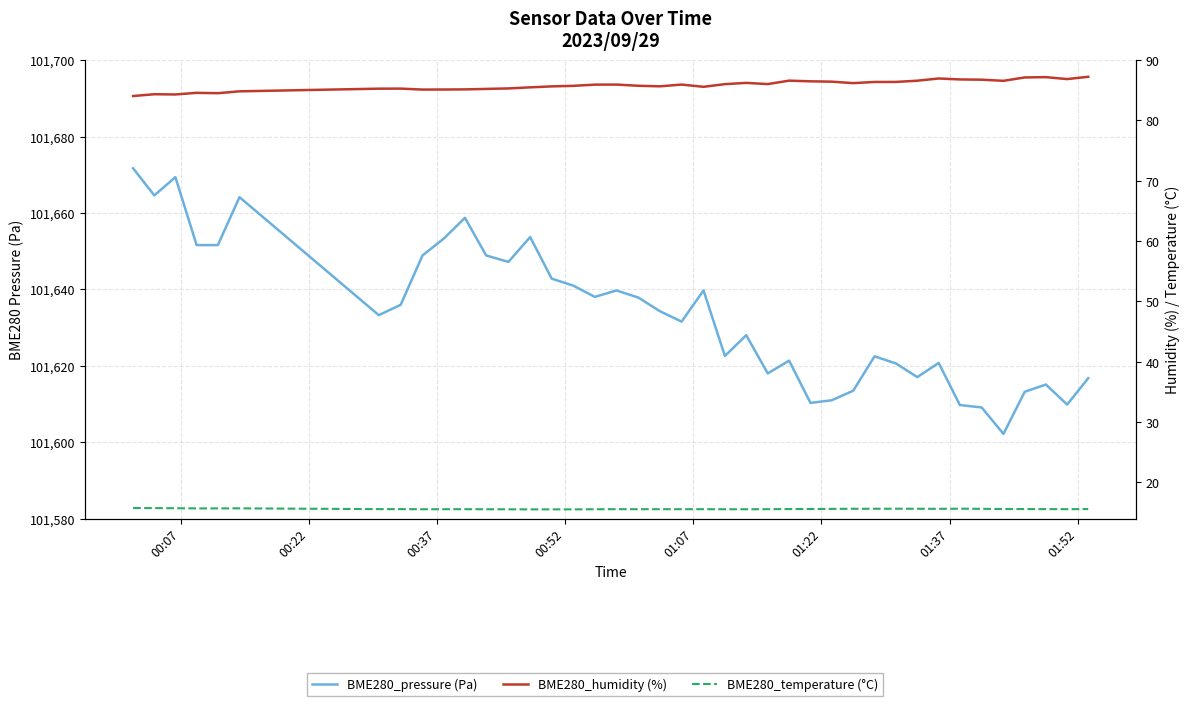

In BME280_pressure (Pa), how many points are higher than both neighbors (excluding endpoints)?

11